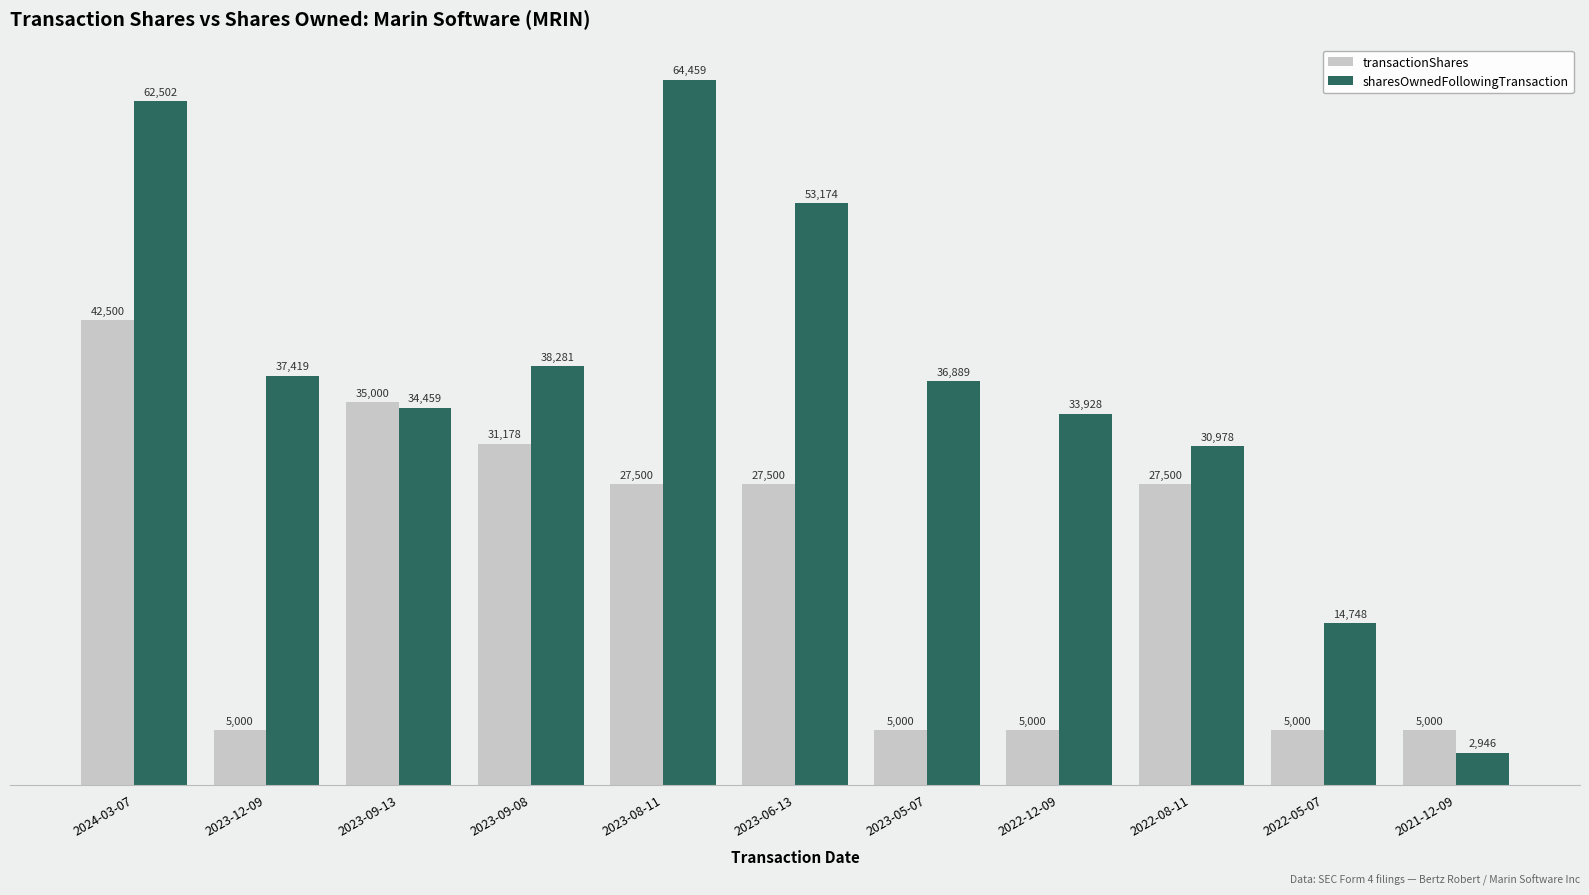

What is the total value across all series at 2022-12-09?

38928